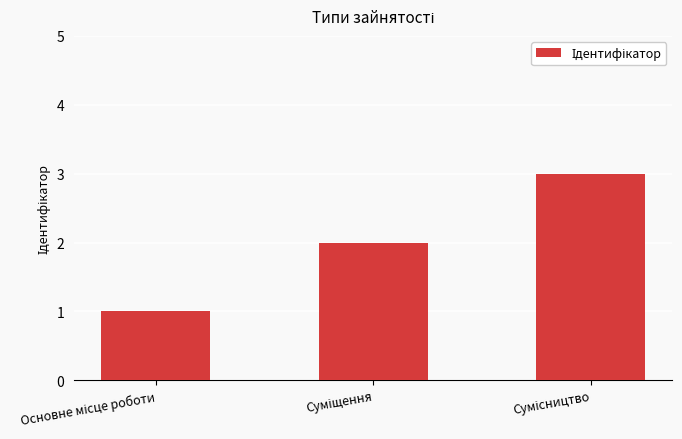

Reading left to right, extract all data points from this chart.

1	2	3